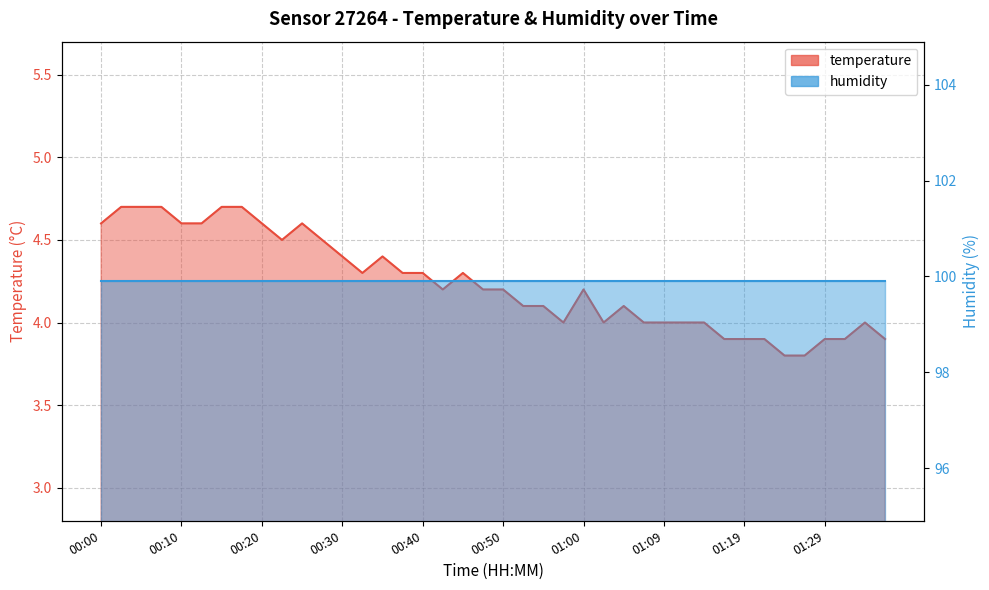

The value at 00:07 is 4.7. True or false?

True